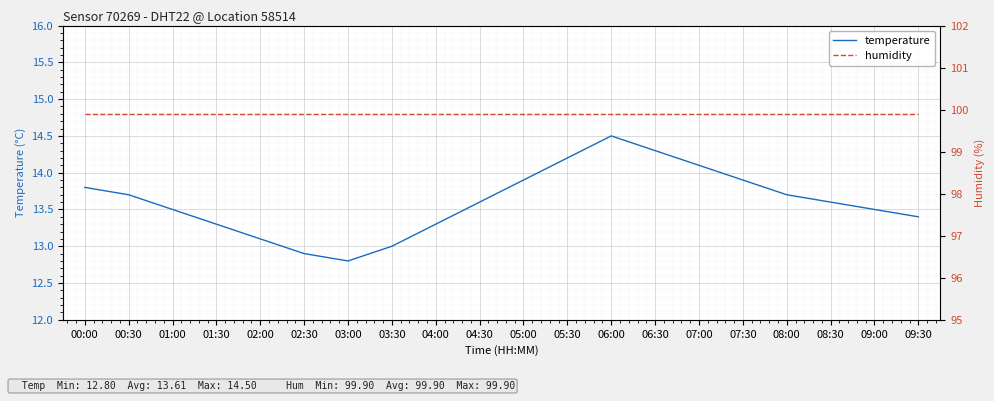

What is the smallest value displayed?

12.8